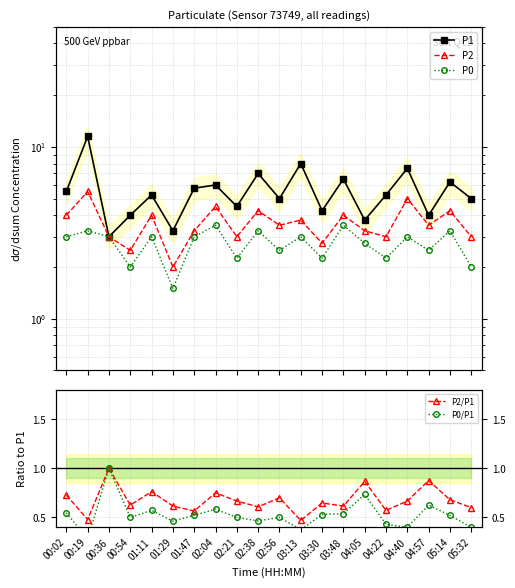

Which series has the largest range (max minus min)?

P1